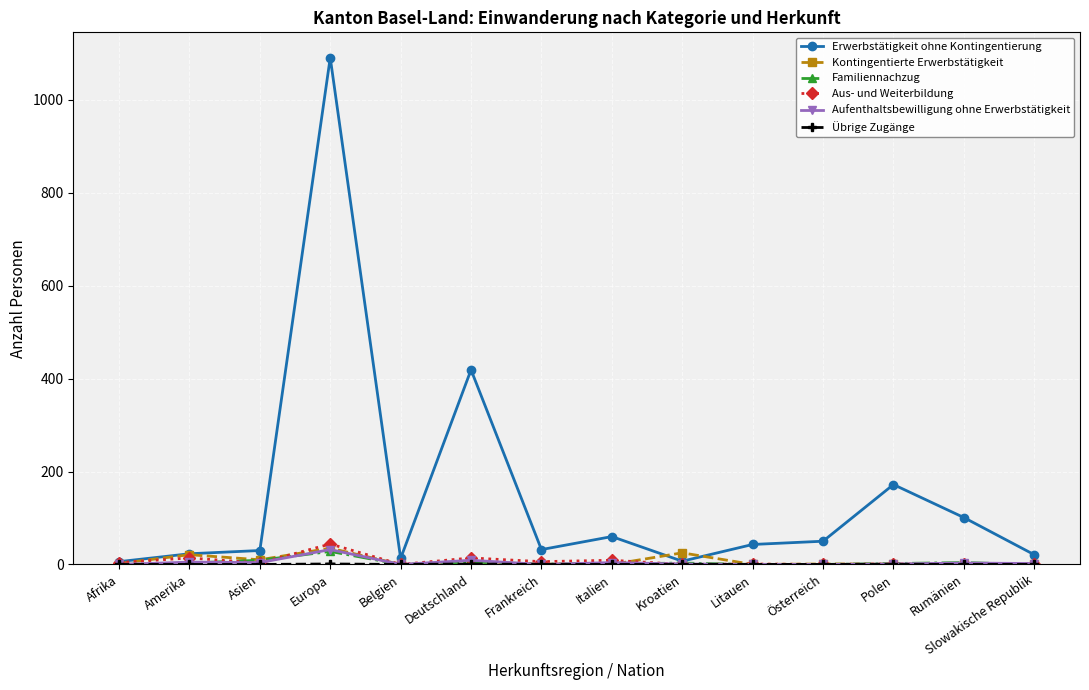

What is the label of the 13th point from the left?

Rumänien